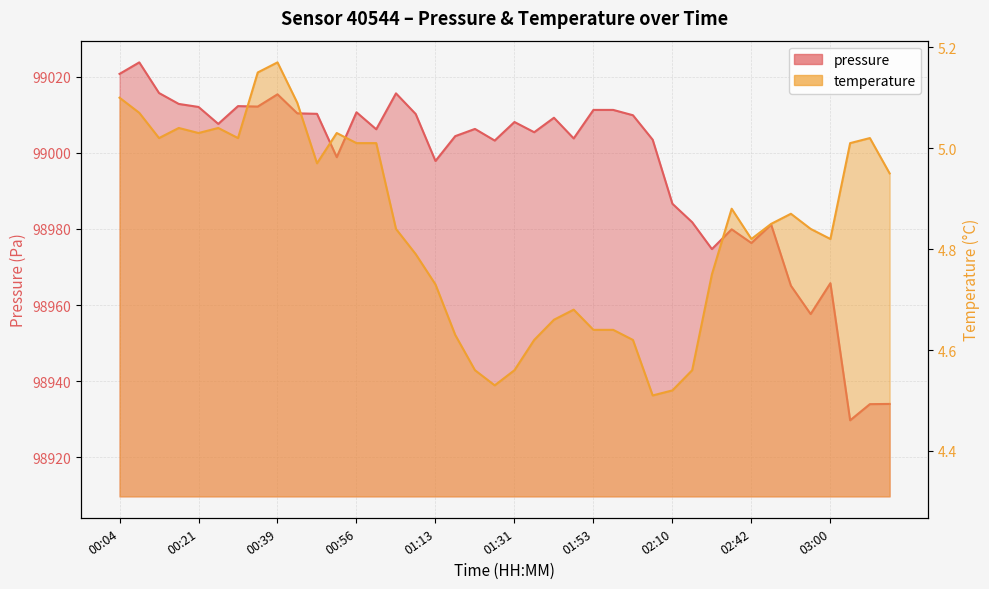

List the series in order of their peak value, highest first.

pressure, temperature